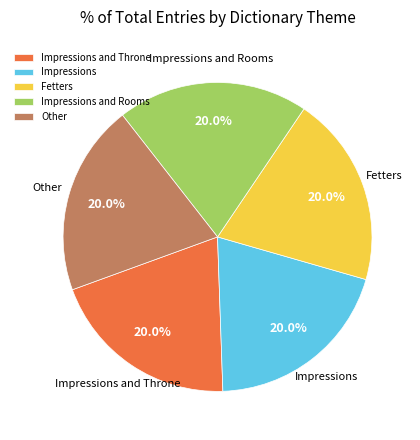

How much of the chart is everything except Fetters?

80.0%